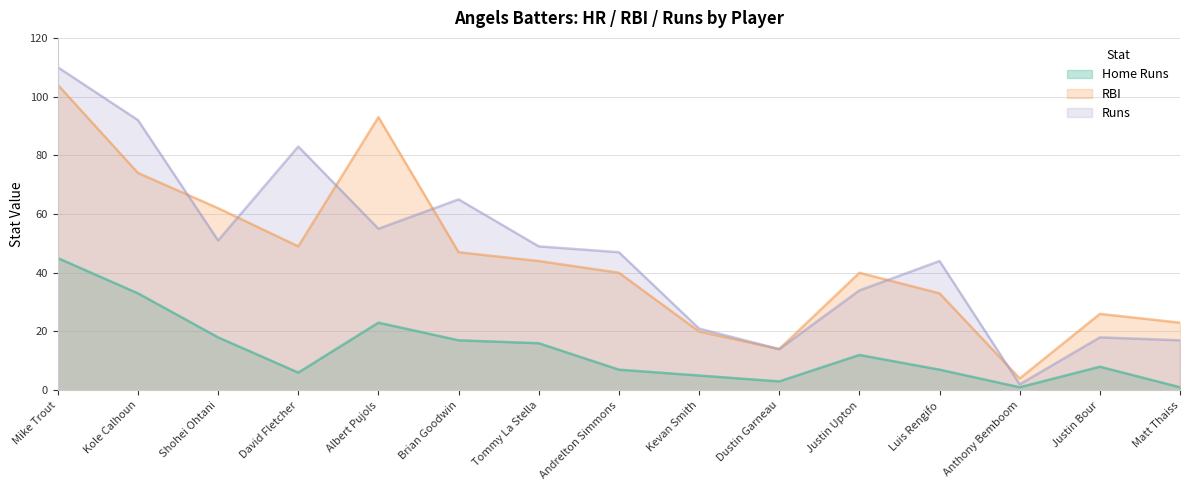

What is the difference between the maximum and minimum values in the Runs series?

108